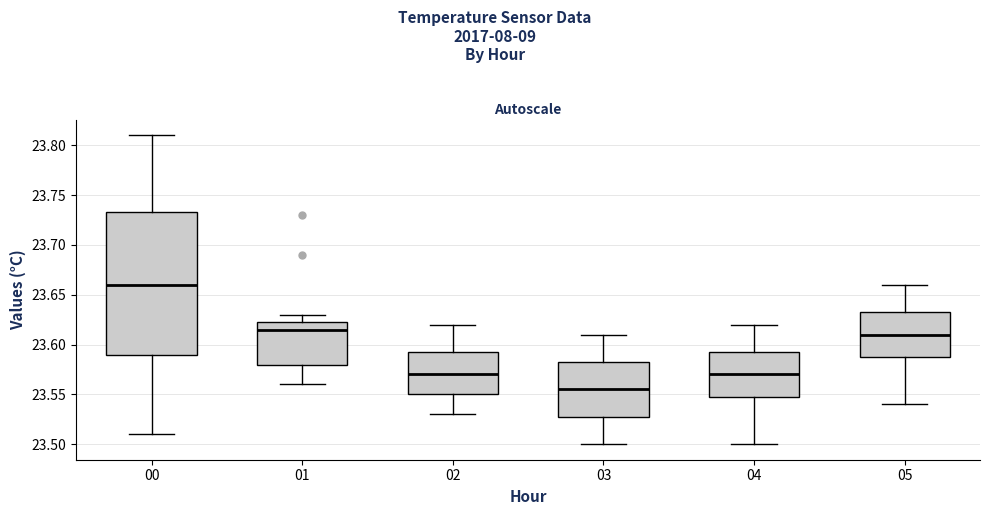

Reading left to right, transcribe this box plot: for each box, give where its median line is, the range the box spans, and where its two whiskers end, as read against the y-axis. The values are not printed on the chart, so give them approximately, as read against the axis.

00: median 23.660, box 23.590 to 23.735, whiskers 23.510 to 23.810
01: median 23.615, box 23.580 to 23.625, whiskers 23.560 to 23.630
02: median 23.570, box 23.550 to 23.595, whiskers 23.530 to 23.620
03: median 23.555, box 23.530 to 23.585, whiskers 23.500 to 23.610
04: median 23.570, box 23.550 to 23.595, whiskers 23.500 to 23.620
05: median 23.610, box 23.590 to 23.635, whiskers 23.540 to 23.660